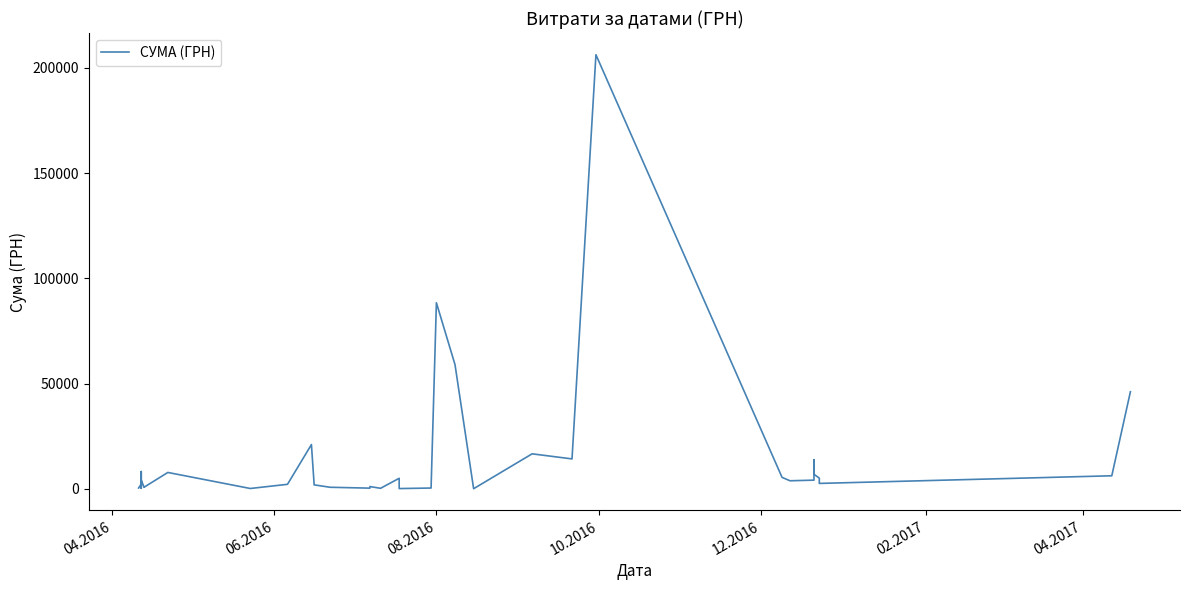

Reading right to left, extract all data points from this chart.

46100.0	6171.2	2541.0	5057.0	6888.0	13788.0	7015.0	4100.0	3800.0	5400.0	206187.2	14182.8	16600.0	29.0	58950.0	88366.0	350.0	350.0	100.0	211.7	4980.0	225.0	1050.0	1050.0	300.0	714.8	1863.0	2386.6	21000.0	2114.0	135.4	7751.7	693.0	882.0	4136.8	210.0	8179.2	1768.5	2257.0	364.1